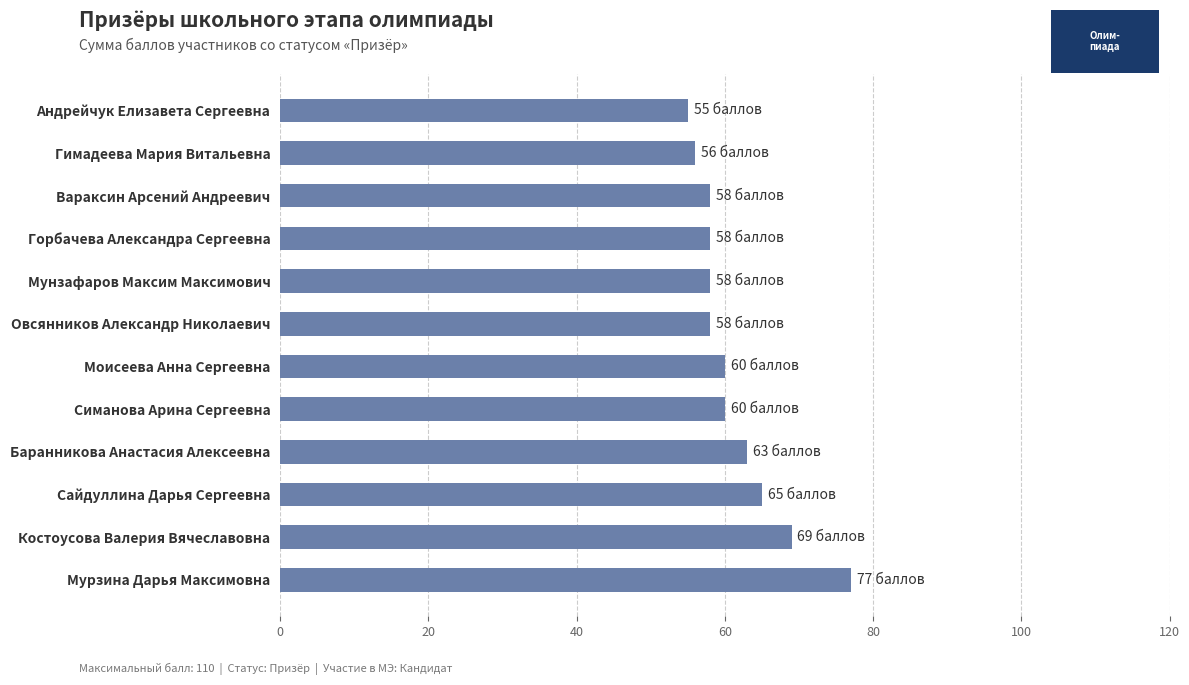

Are the bars horizontal?

Yes